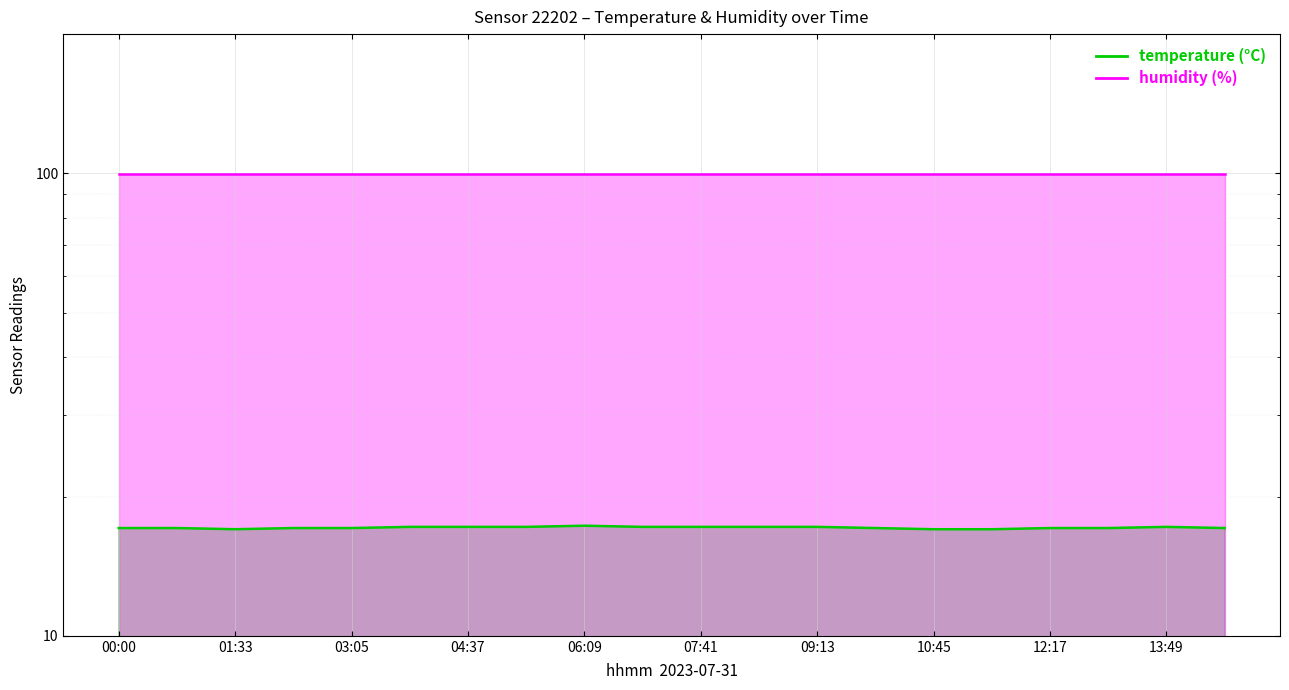

How many values are between 17 and 18?

20